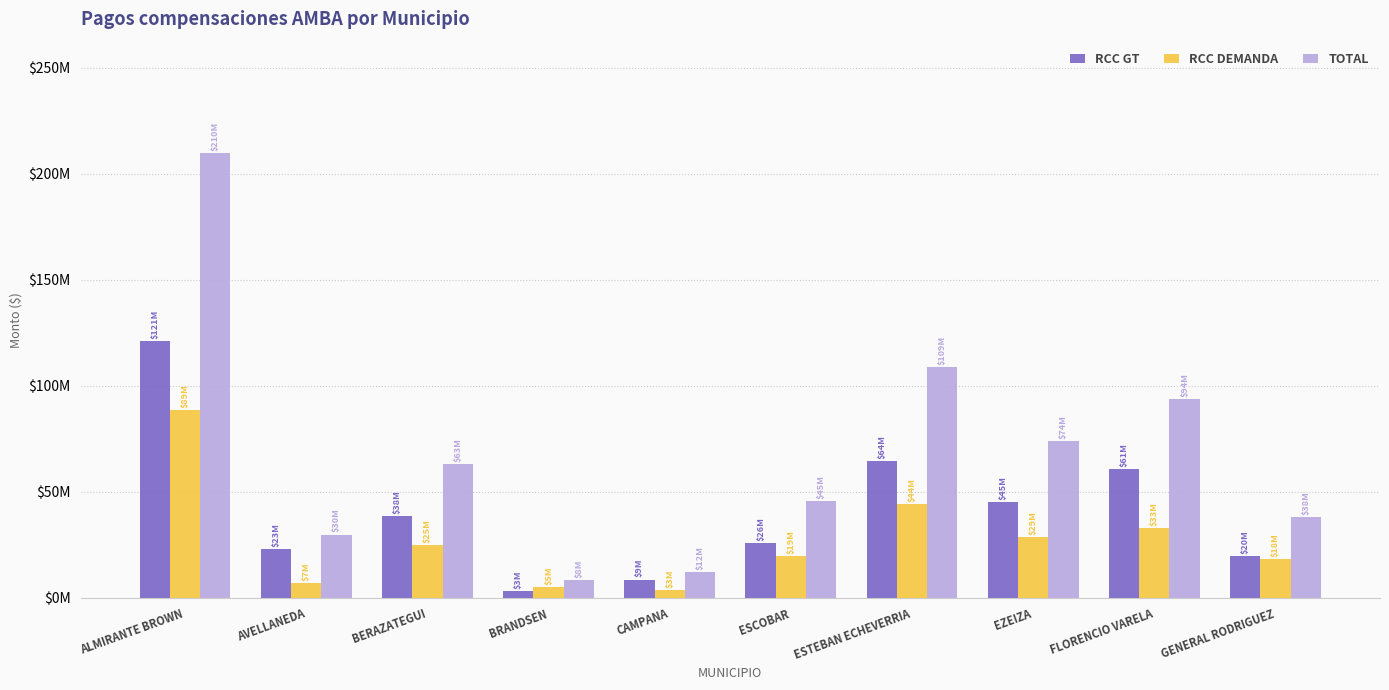

What is the label of the 9th bar from the left?

FLORENCIO VARELA